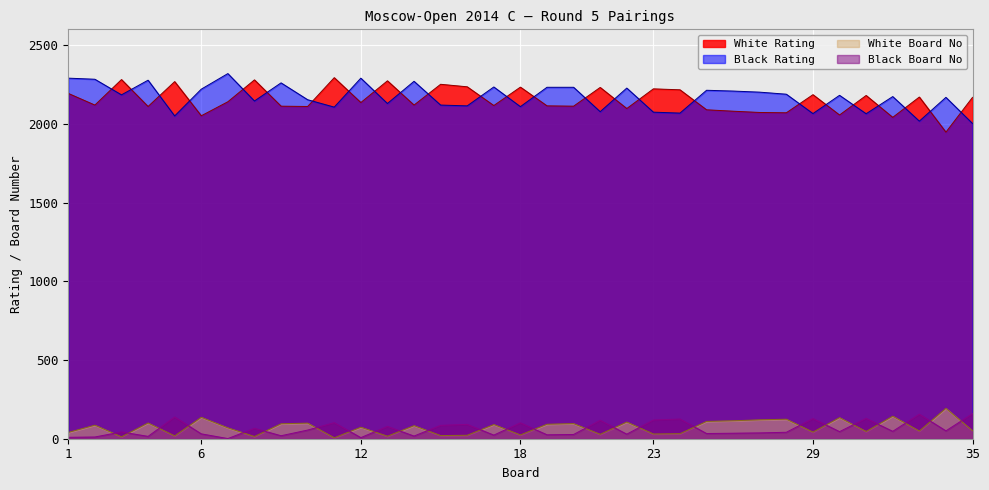

How many categories are shown in the chart?

35